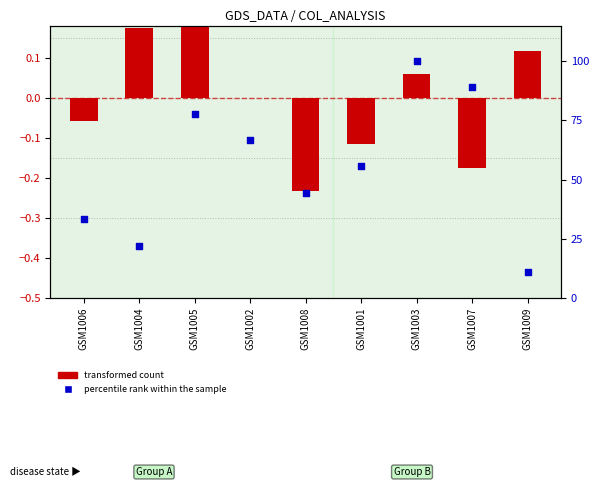

What is the total value across all series at GSM1008?

44.2